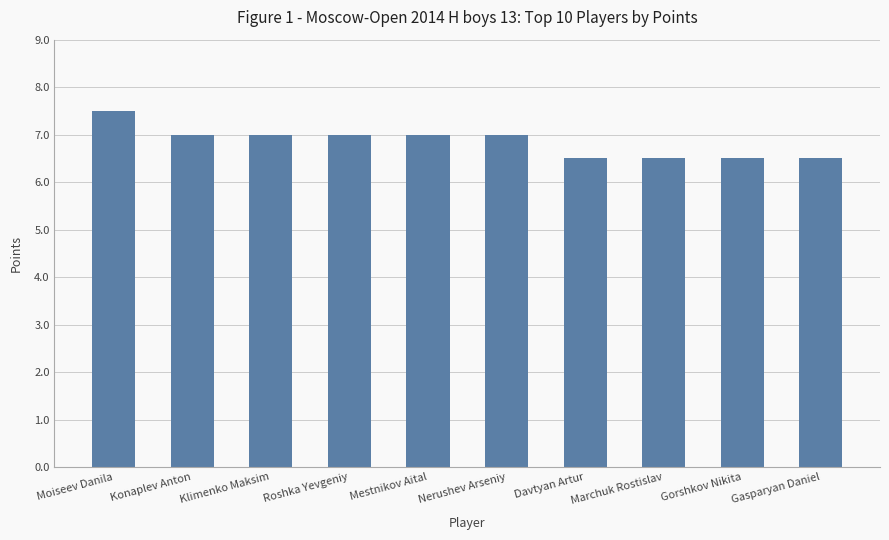

What is the ratio of the value at Davtyan Artur to the value at Moiseev Danila?

0.9